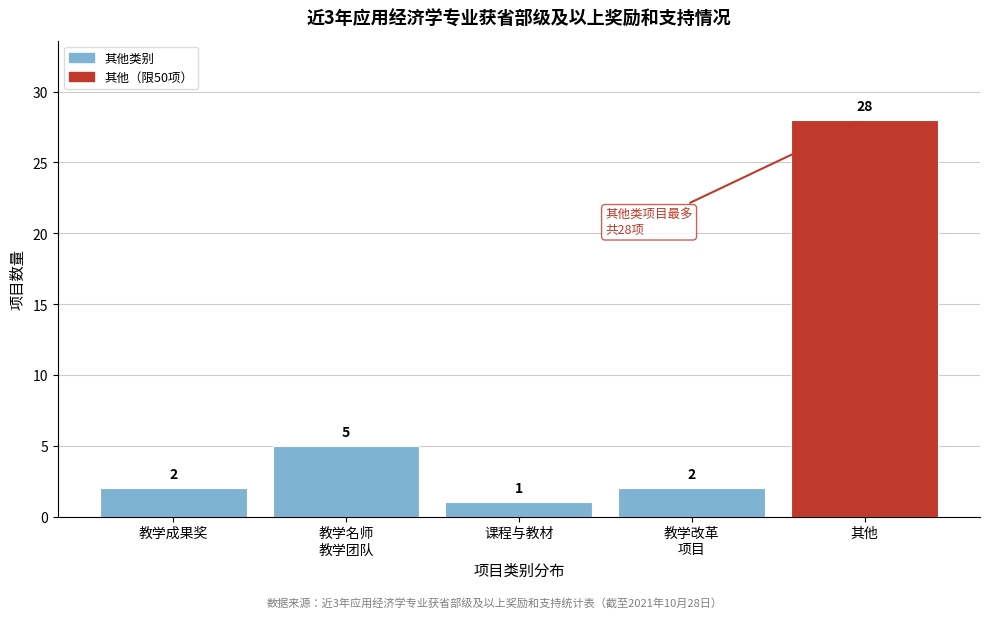

Reading left to right, list all the values displayed in this chart.

2	5	1	2	28